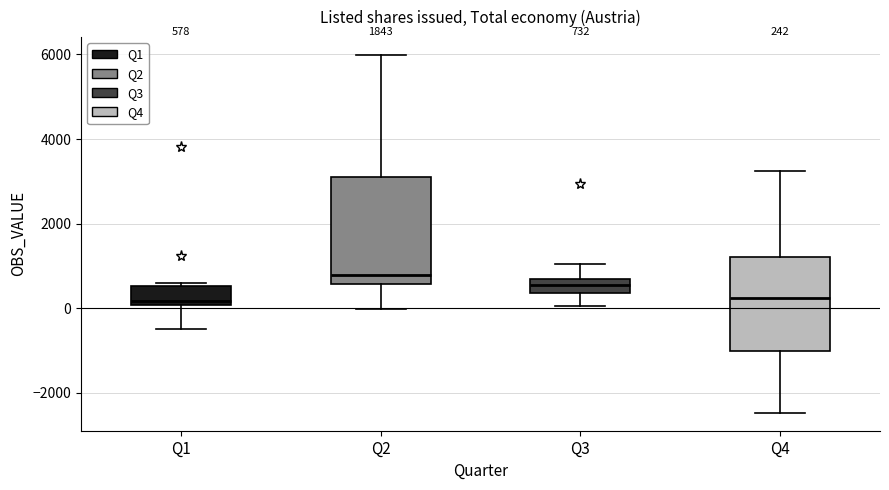

Comparing the boxes themselves (not the whiskers), which one is the tallest?

Q2